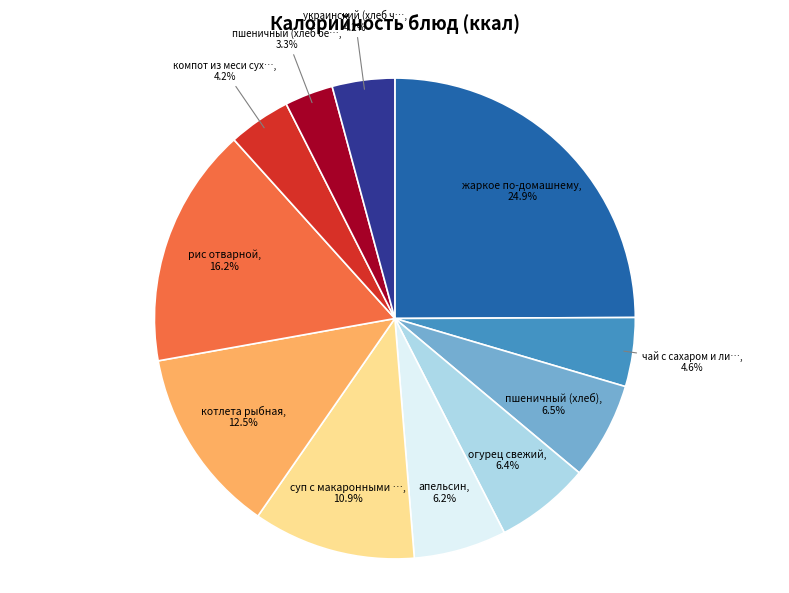

Does any single category account for the majority?

No